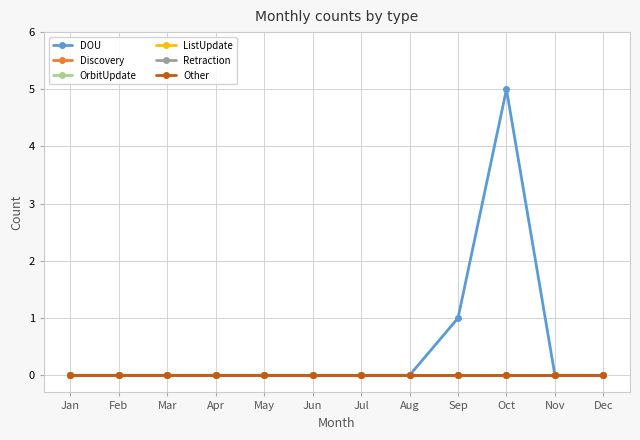

At which label does Discovery reach its minimum?

Jan